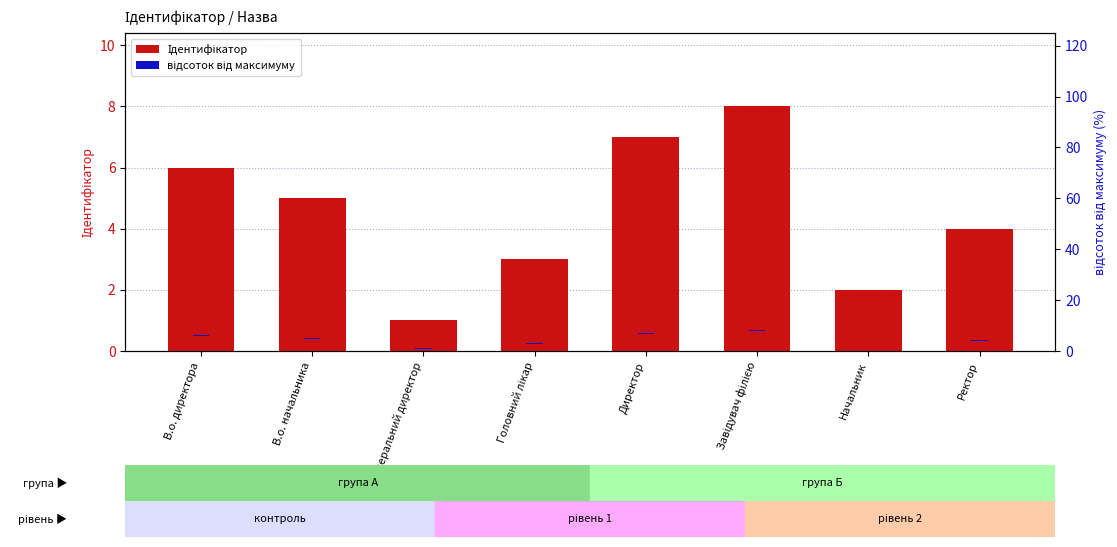

How many distinct data groups are displayed?

2